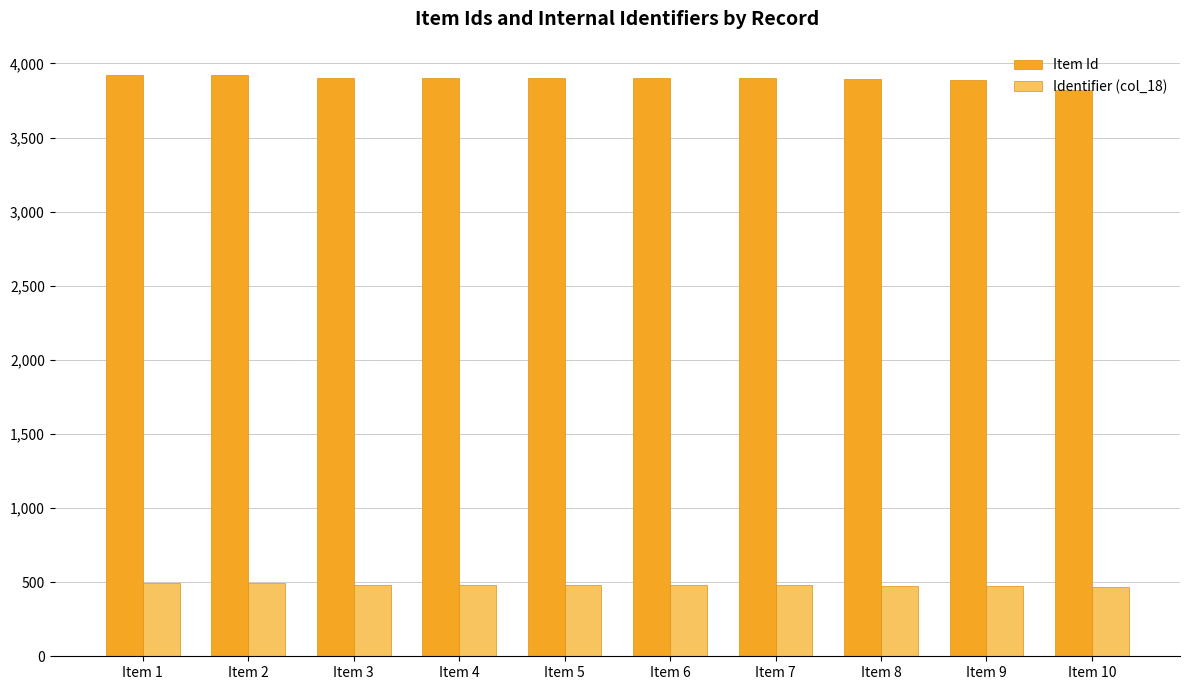

What are all the series names shown in the legend?

Item Id, Identifier (col_18)